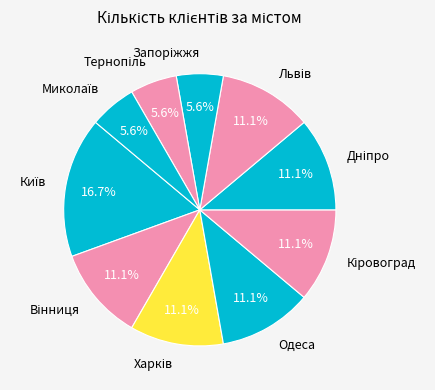

To the nearest percent, what is the difference between the largest and smallest slice percentages?

11%